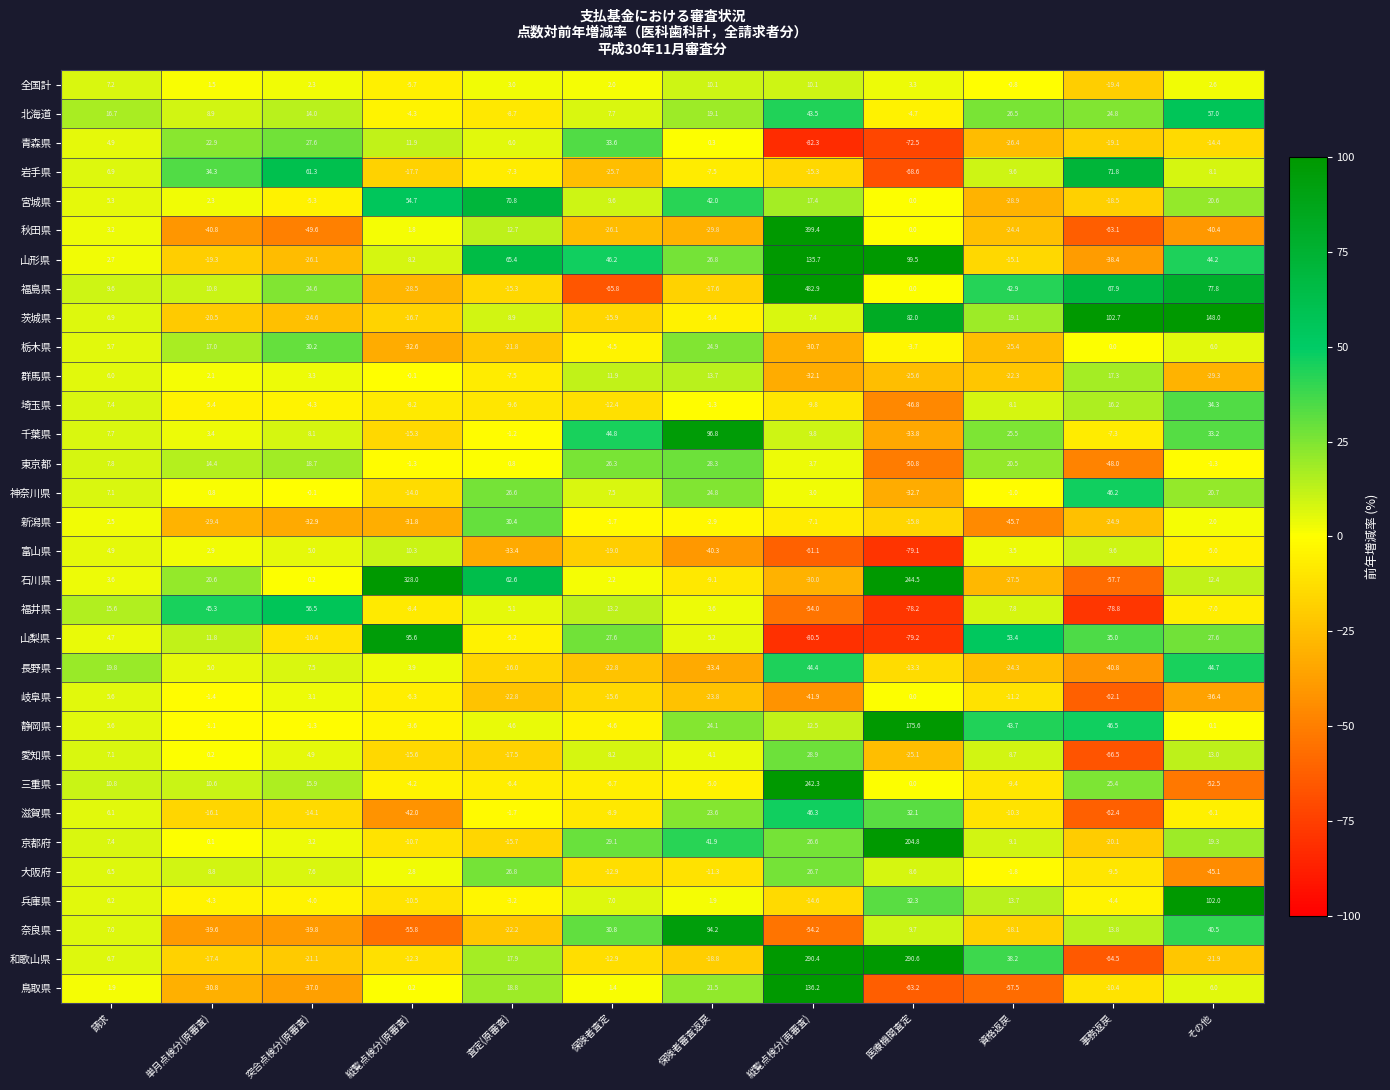

The 埼玉県 series shows -17.1 at 保険者査定. True or false?

False